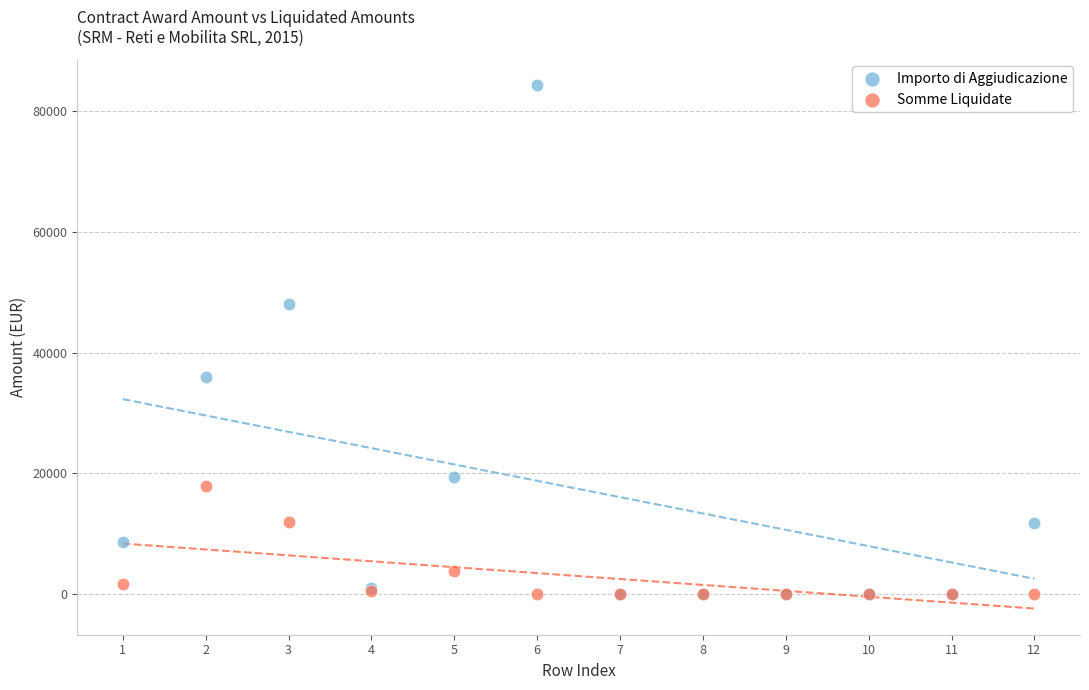

Which series contains the highest Y value?

Importo di Aggiudicazione